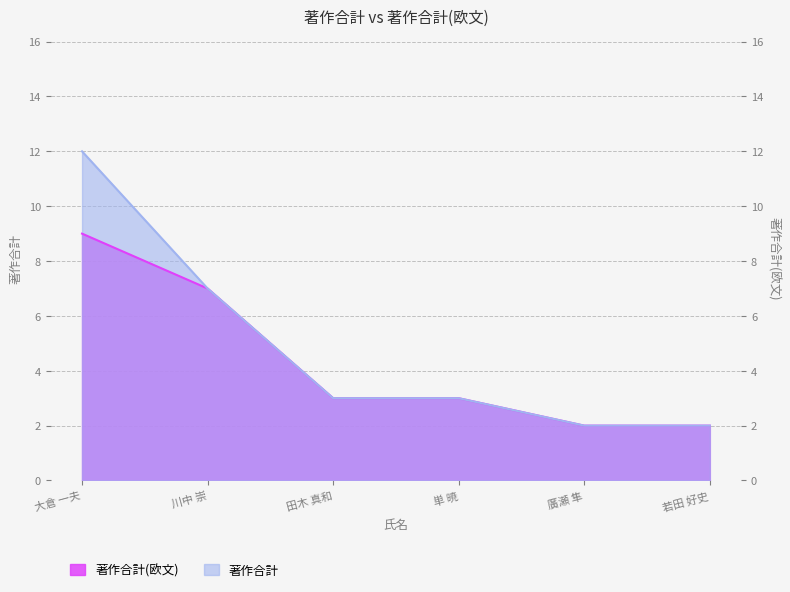

Where does the 著作合計(欧文) series first go above 3?

大倉 一夫